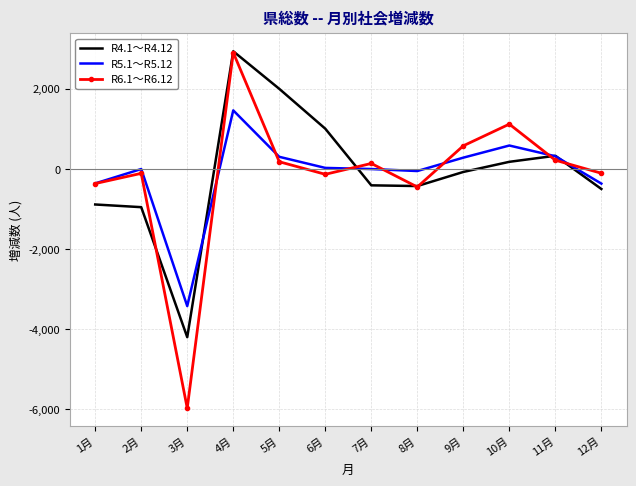

What is the smallest value displayed?

-5973